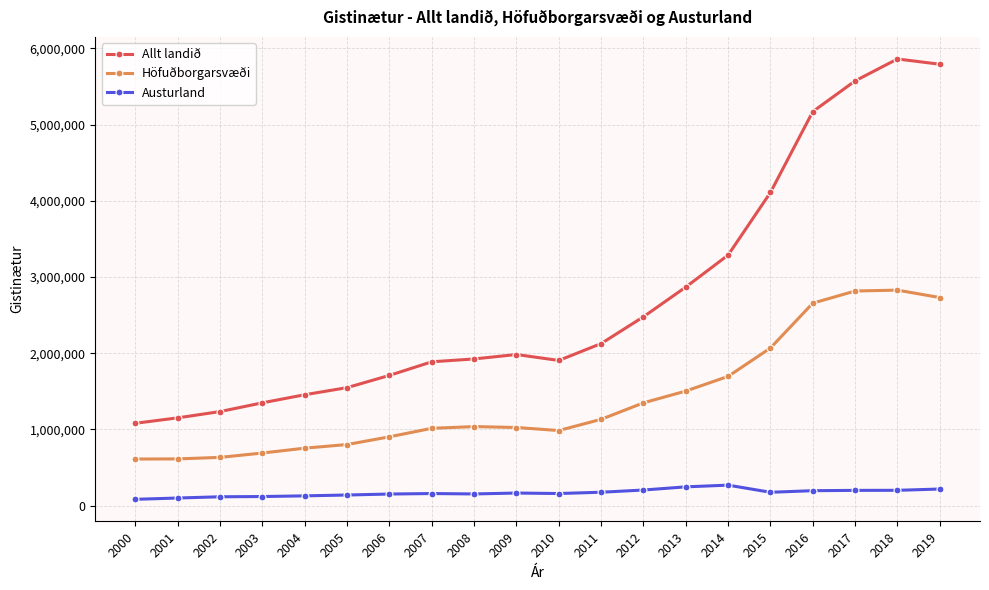

What is the difference between the second highest and minimum values in the Höfuðborgarsvæði series?

2204922